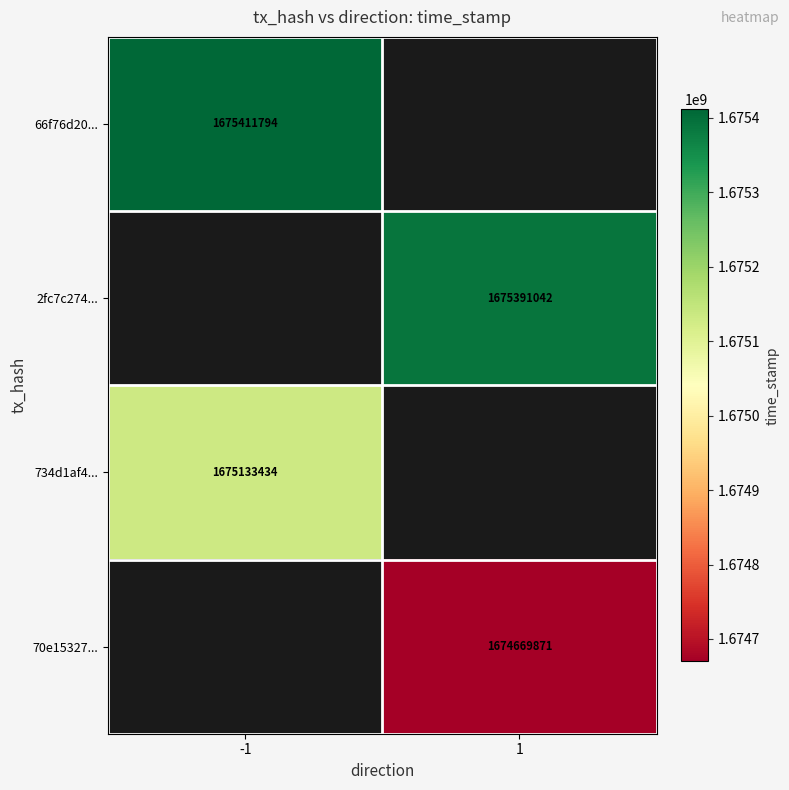

Is the value of 66f76d20... at -1 greater than the value of 2fc7c274... at 1?

Yes